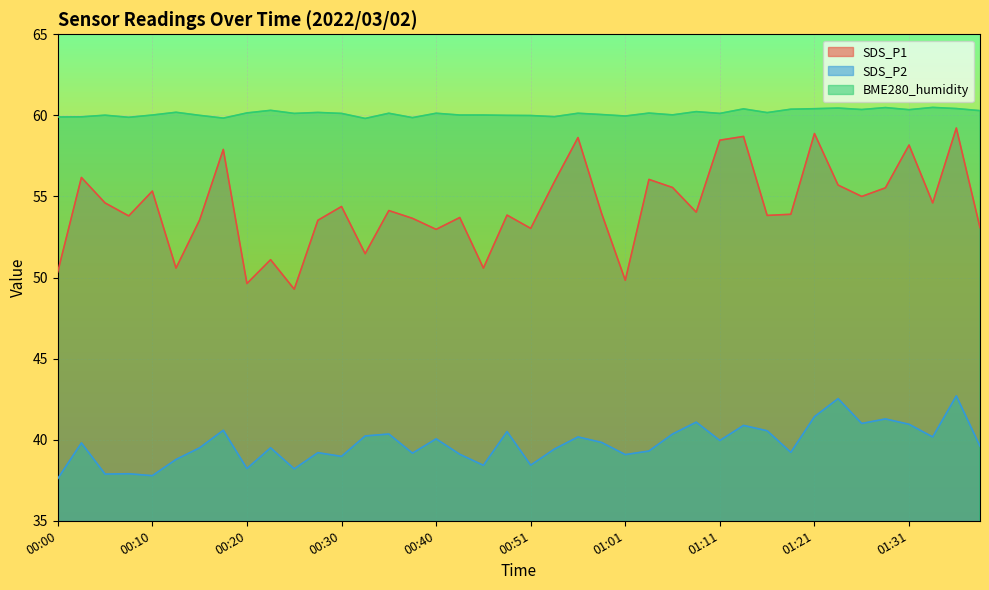

True or false: SDS_P2 and BME280_humidity cross at least once.

False